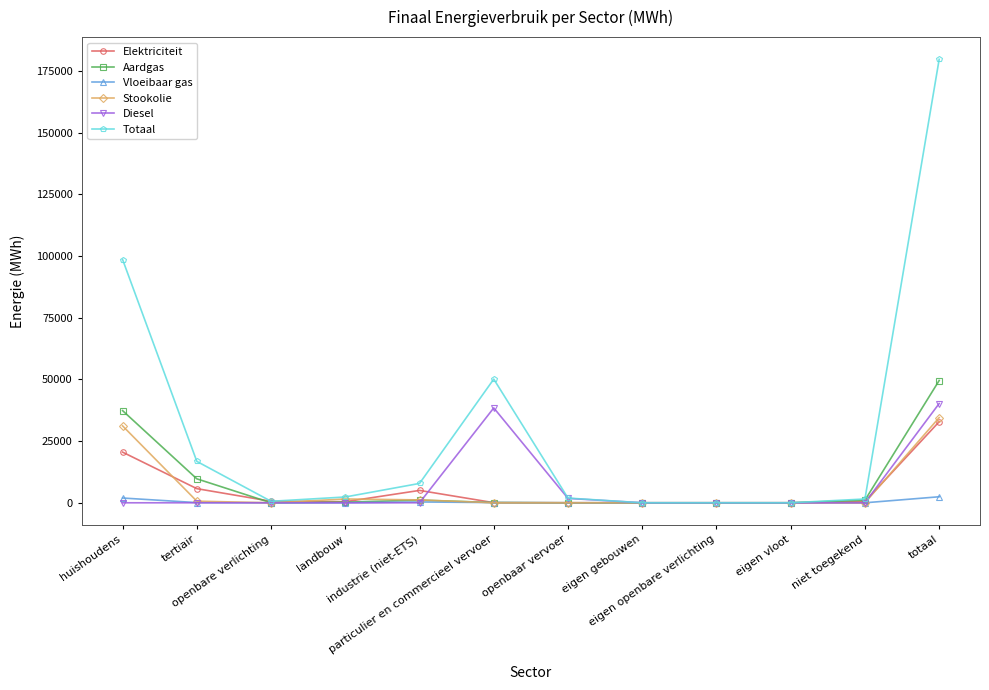

True or false: Stookolie has a value of 22722.4 at niet toegekend.

False